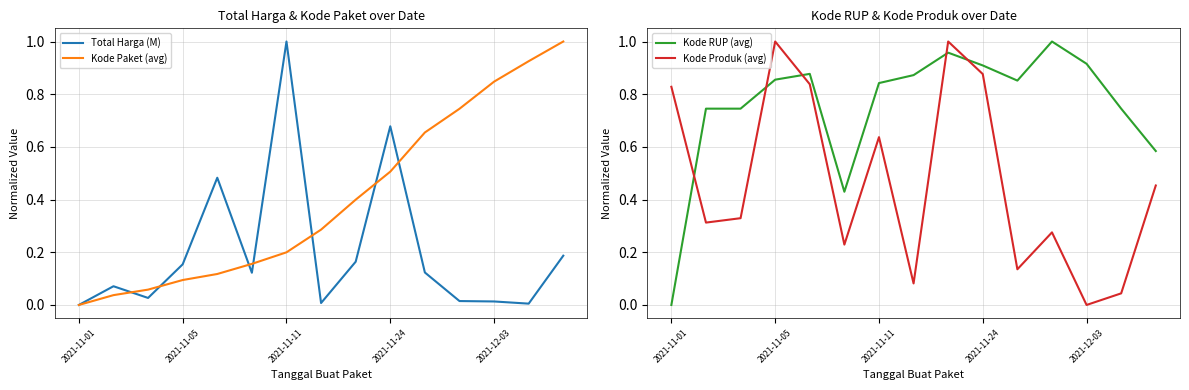

The Kode Paket (avg) series shows 0.3 at 2021-11-11. True or false?

False